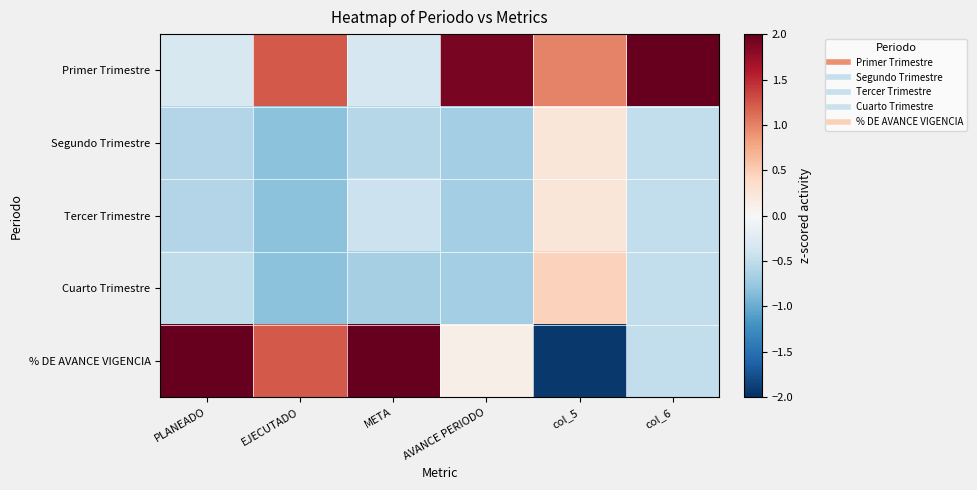

At which category does the chart reach its minimum across all series?

col_5